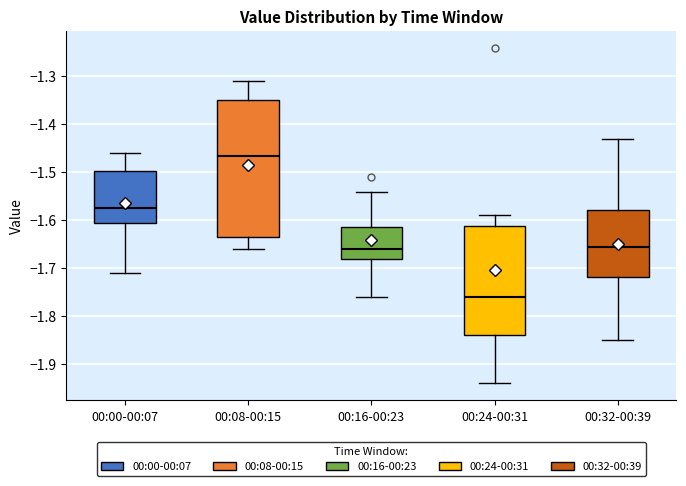

Which box's median line is the highest?

00:08-00:15